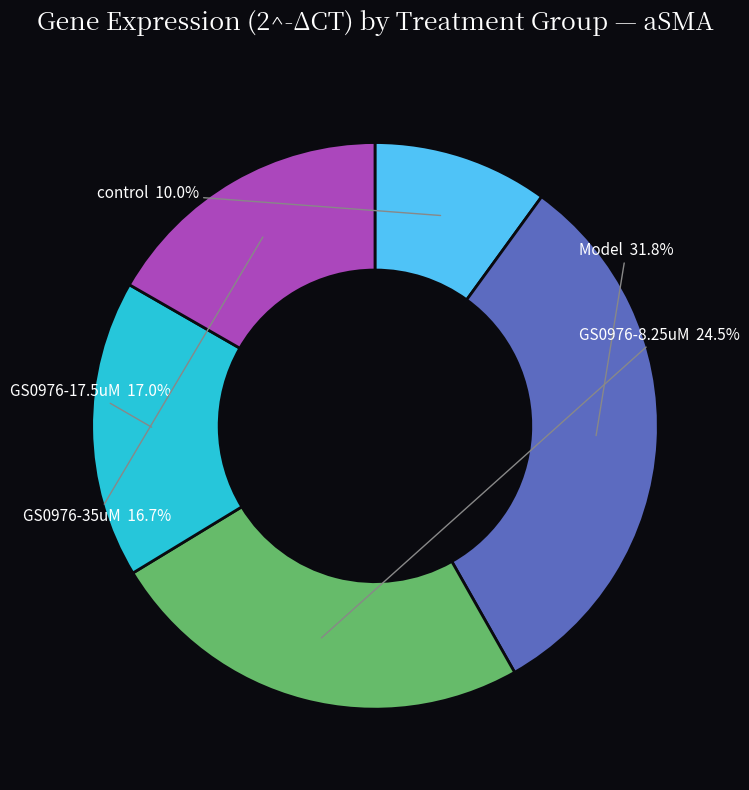

Is there any slice that represents more than half of the pie?

No